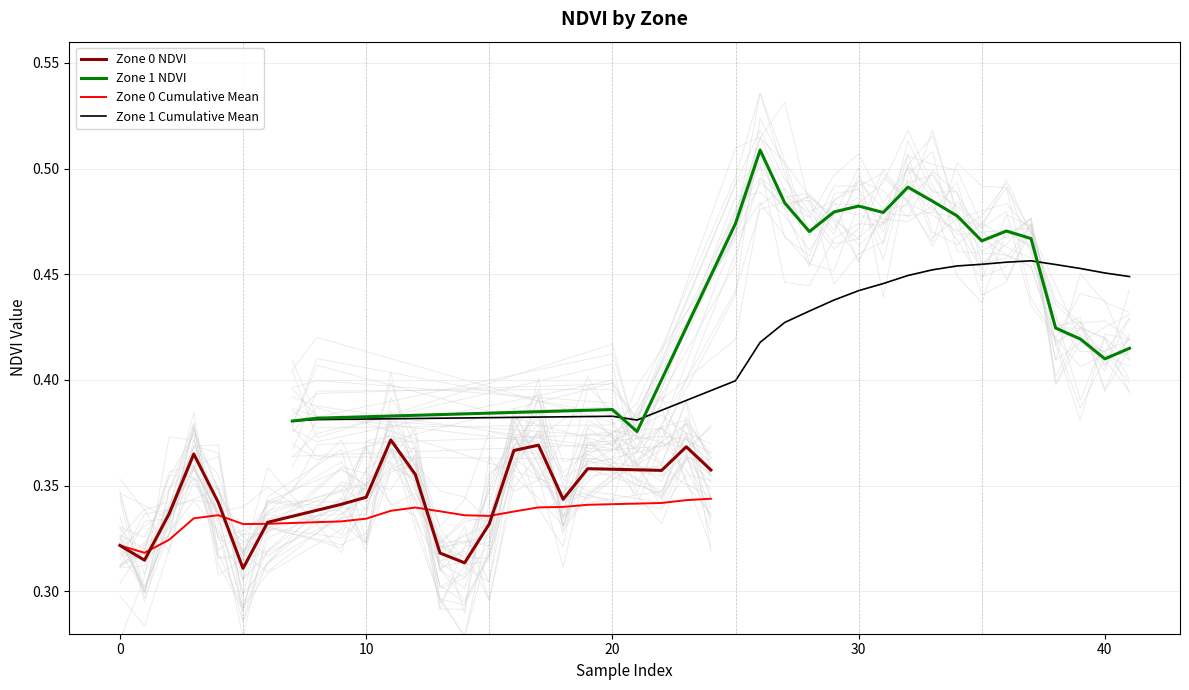

Is the value of Zone 0 Cumulative Mean at 20 greater than the value of Zone 1 NDVI at 14?

No